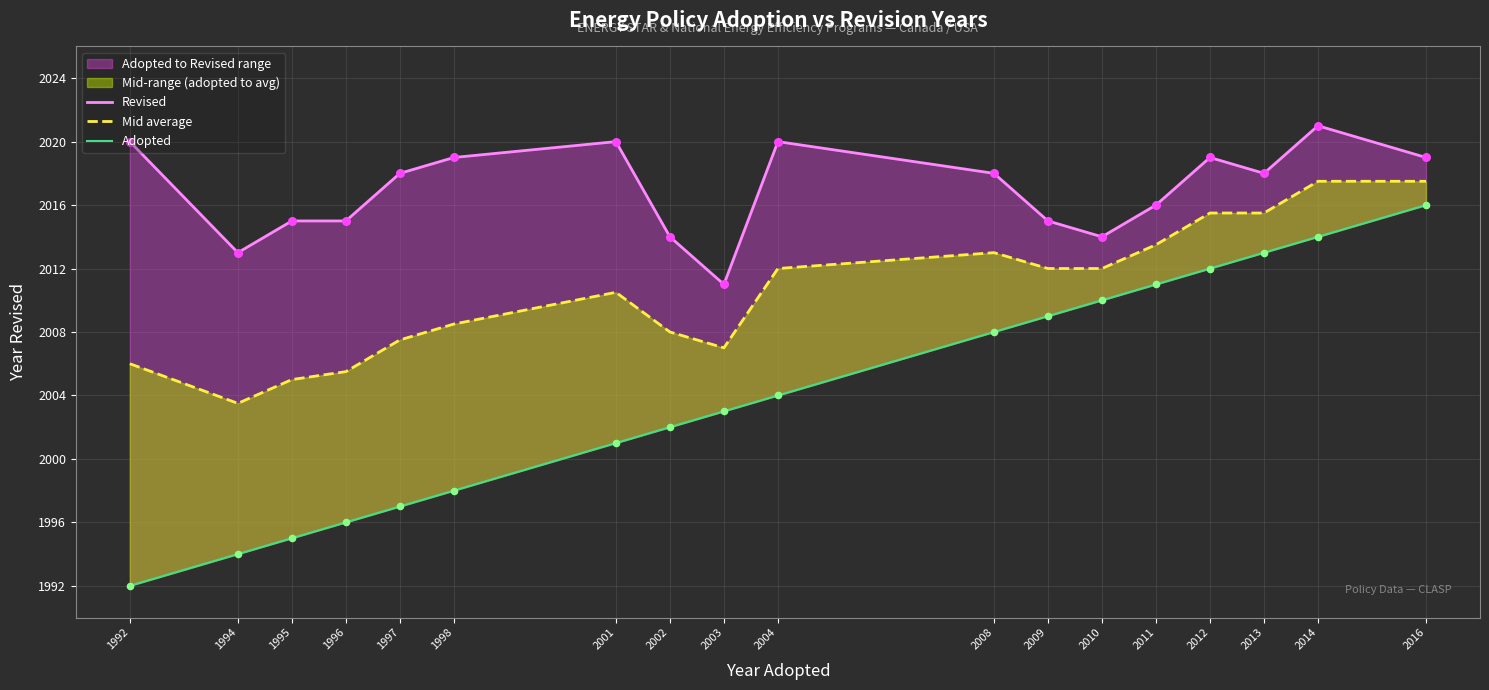

Which series has the largest total across all categories?

Revised